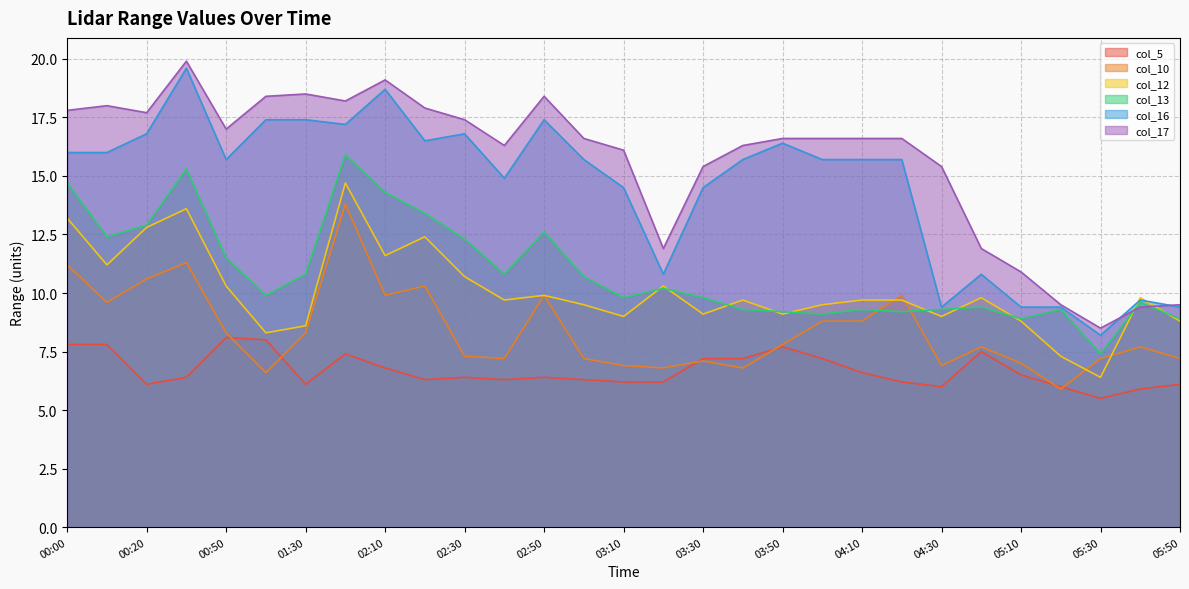

What is the sum of the col_16 values at 03:20 and 02:10?

29.5